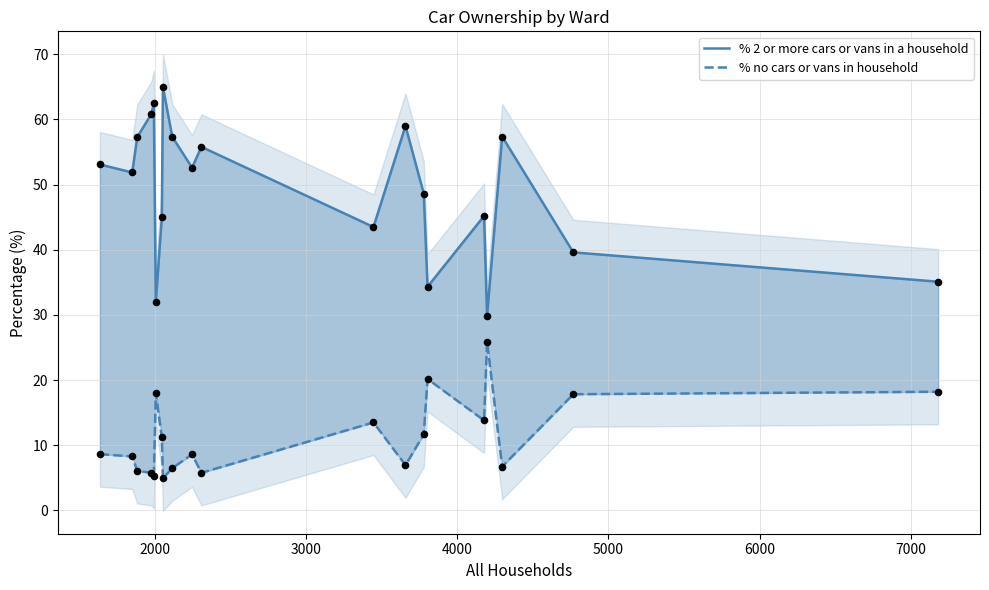

At how many categories does at least one series exceed 43?

15